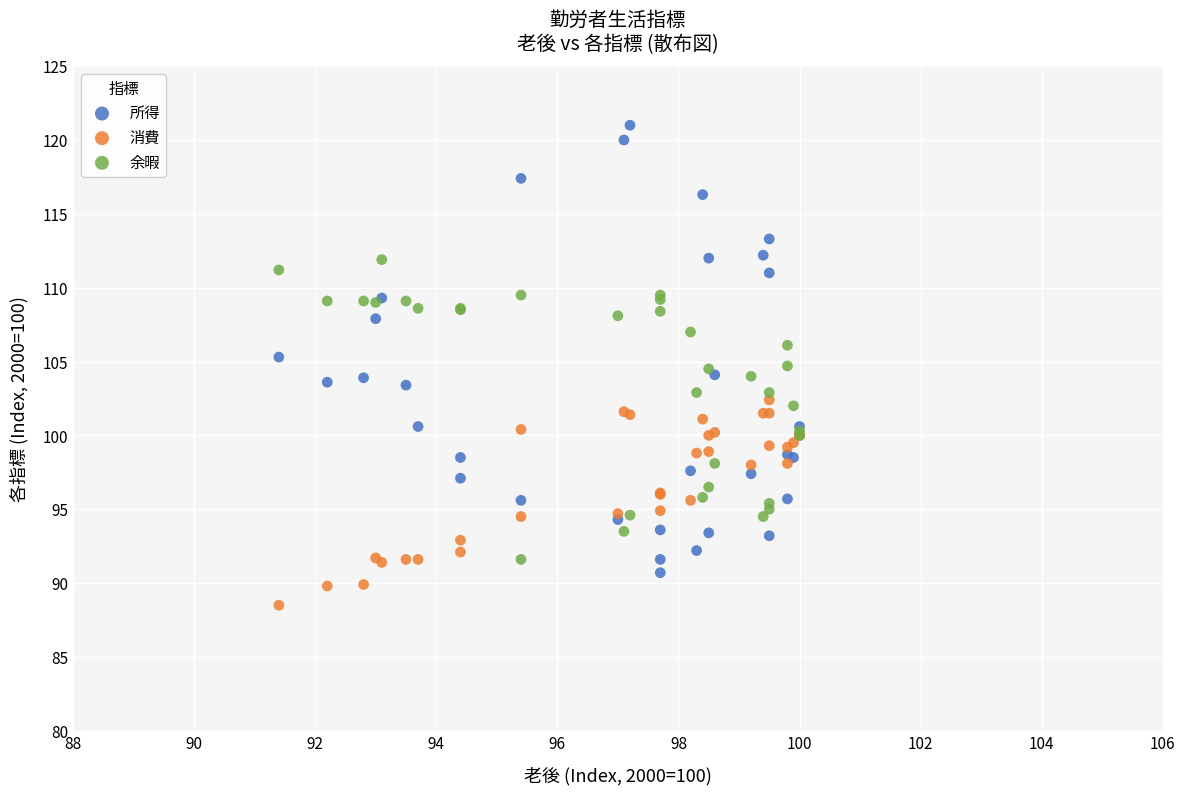

Which series has the largest Y range (max minus min)?

所得